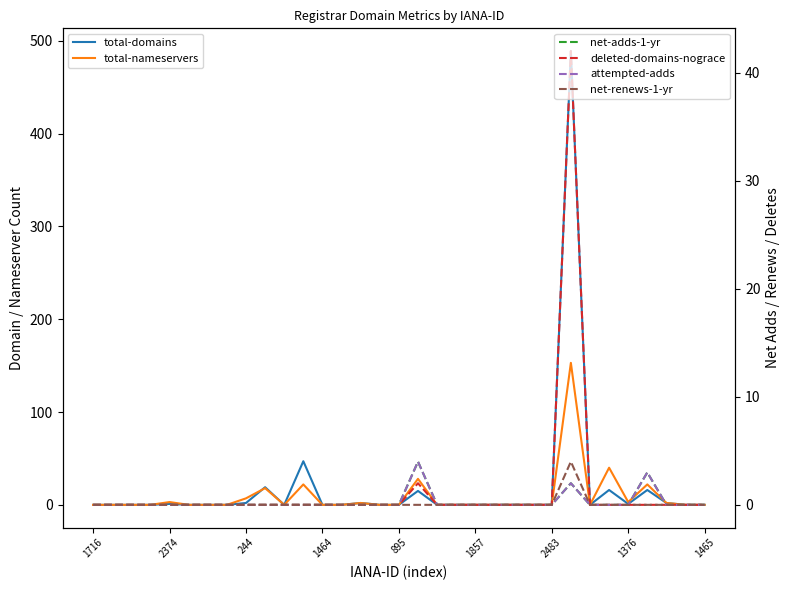

Which series has the widest spread of values?

total-domains